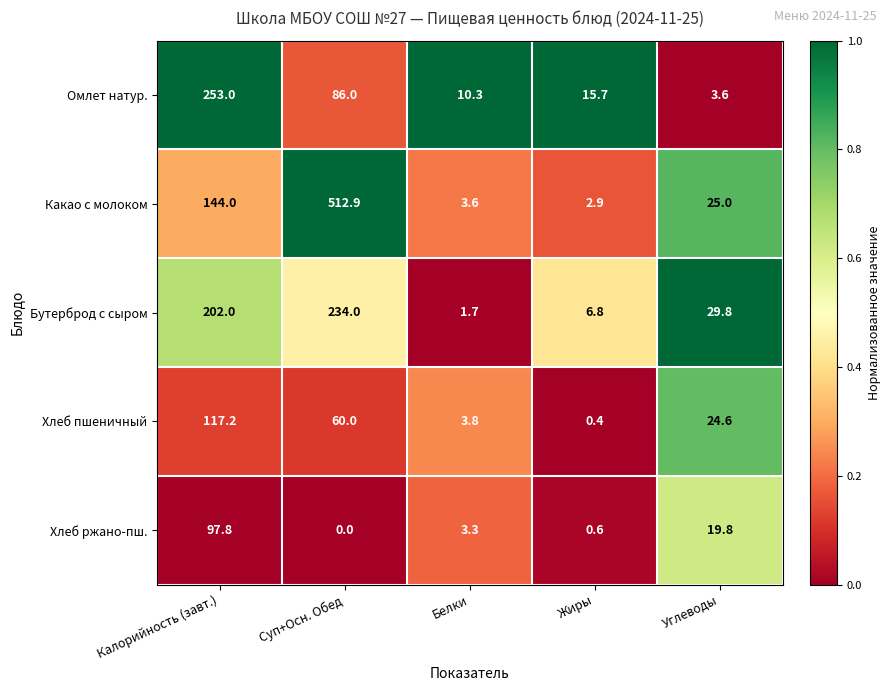

Read the Бутерброд с сыром value at Жиры.

6.8